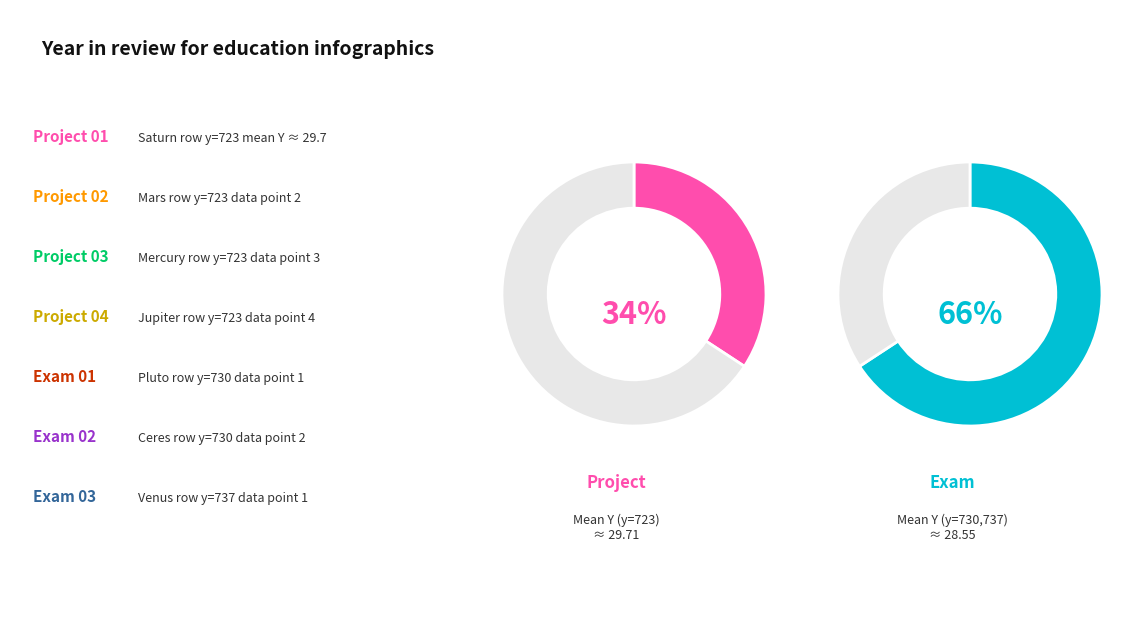

Approximately how many times larger is the value at 737 compared to 730?

1.0